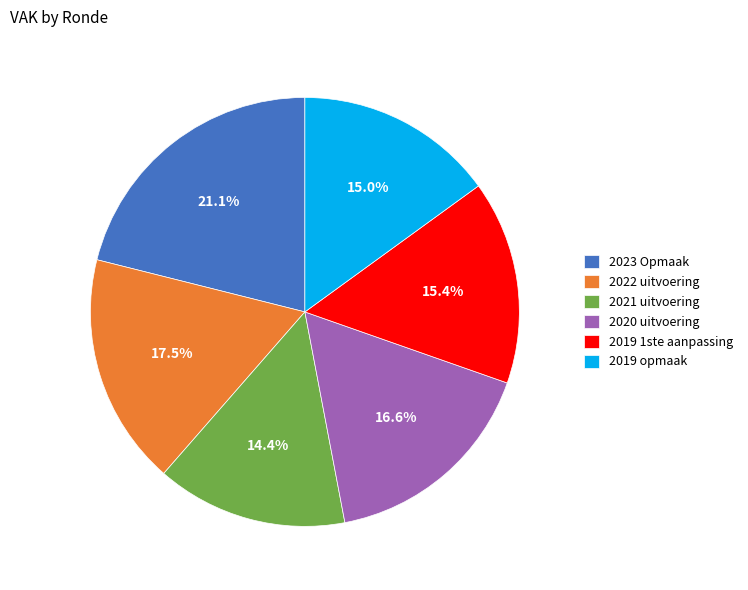

Is it true that 2020 uitvoering is 26% of the pie?

False